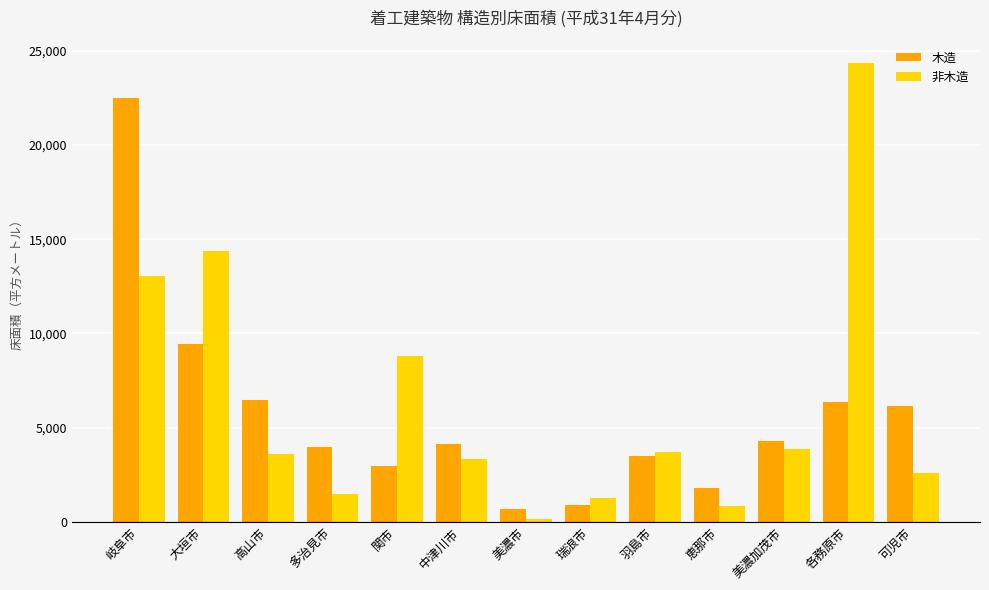

What are all the series names shown in the legend?

木造, 非木造